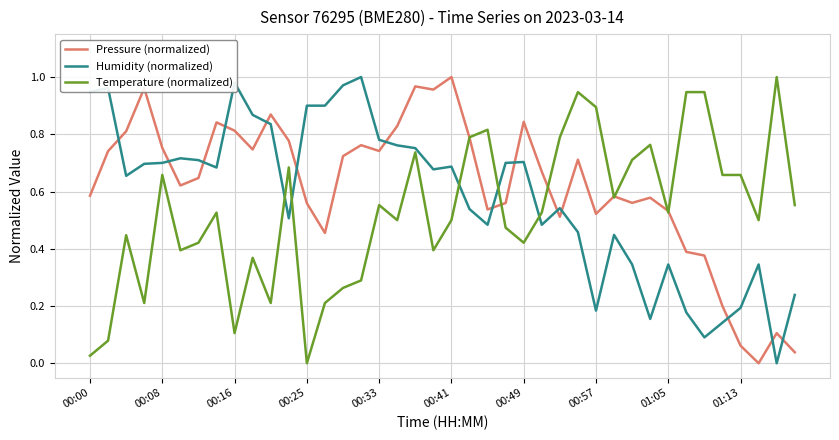

How many times do Pressure (normalized) and Humidity (normalized) cross each other?

14